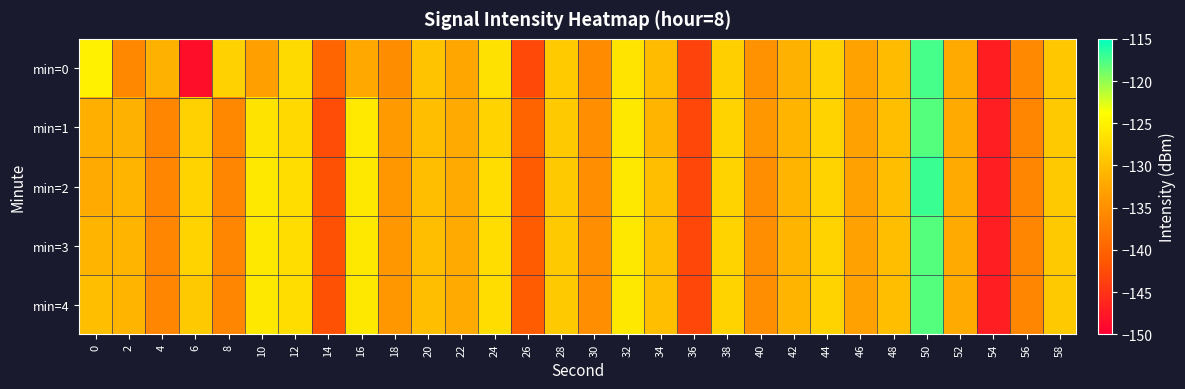

Rank the series at 38 from highest to lowest value.

min=1, min=2, min=3, min=4, min=0